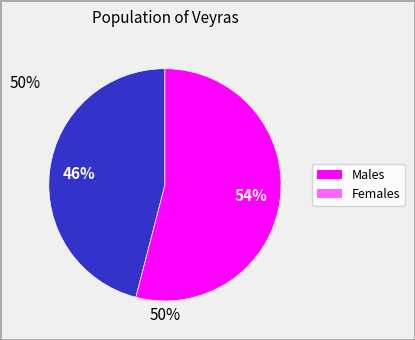

Does any single category account for the majority?

Yes